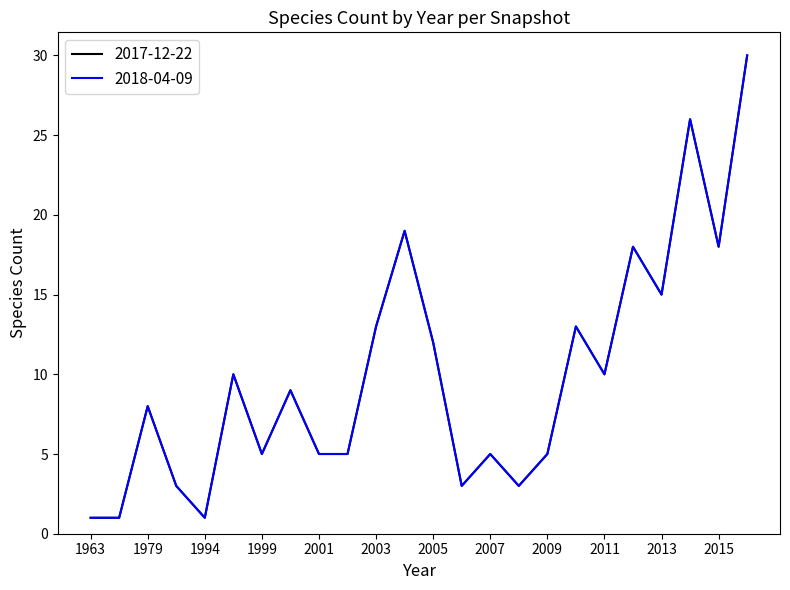

Does the chart have visible grid lines?

No